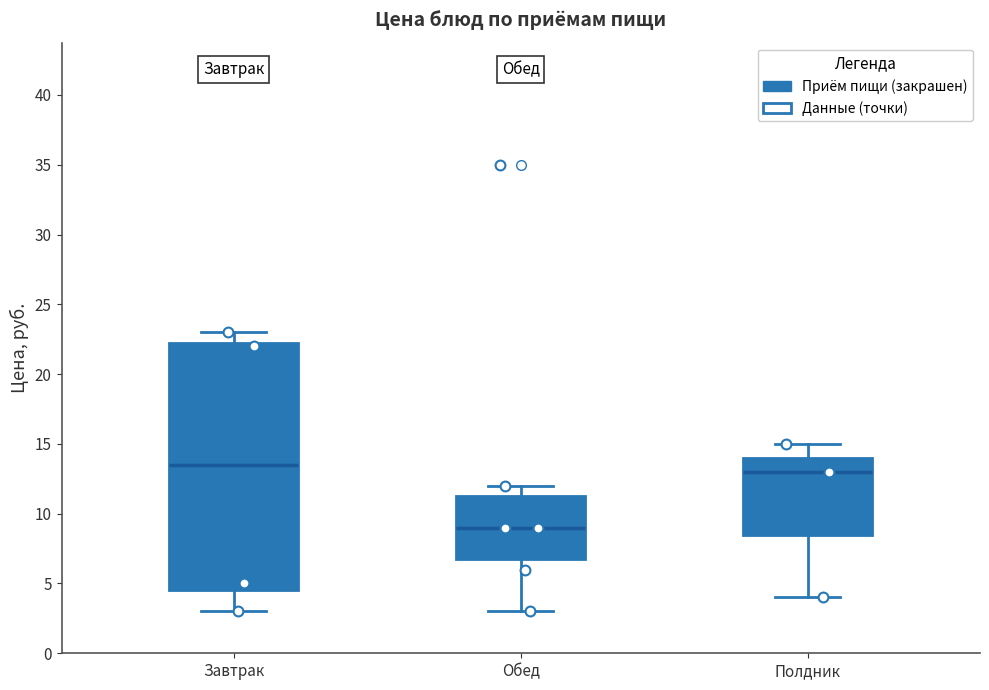

Where does the lower whisker of the box for Полдник end on the y-axis? The values are not printed on the chart, so give them approximately, as read against the axis.

4.0